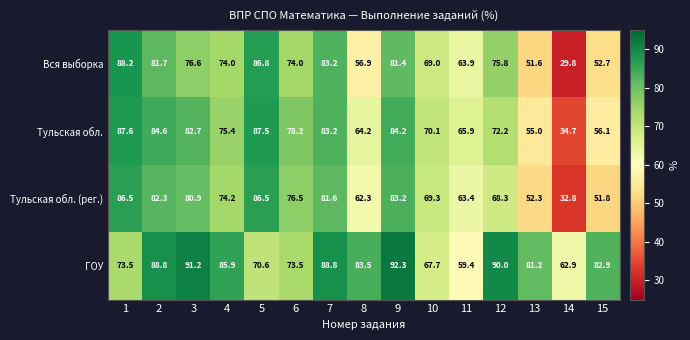

What is the minimum value shown in the chart?

29.8